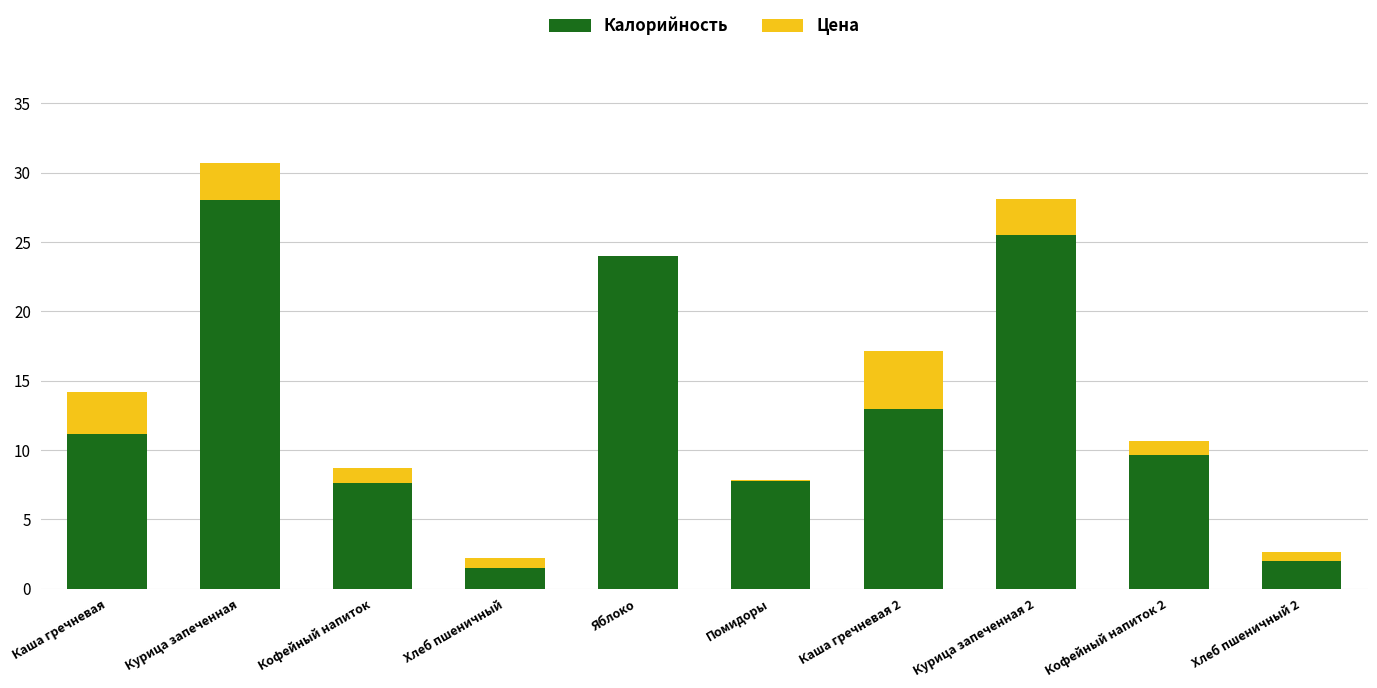

How many categories are shown in the chart?

10